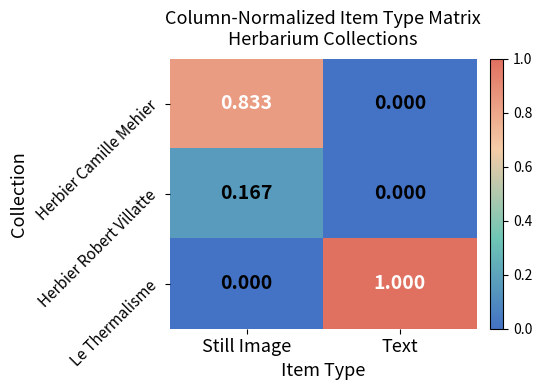

List the series in order of their peak value, lowest first.

Herbier Robert Villatte, Herbier Camille Mehier, Le Thermalisme